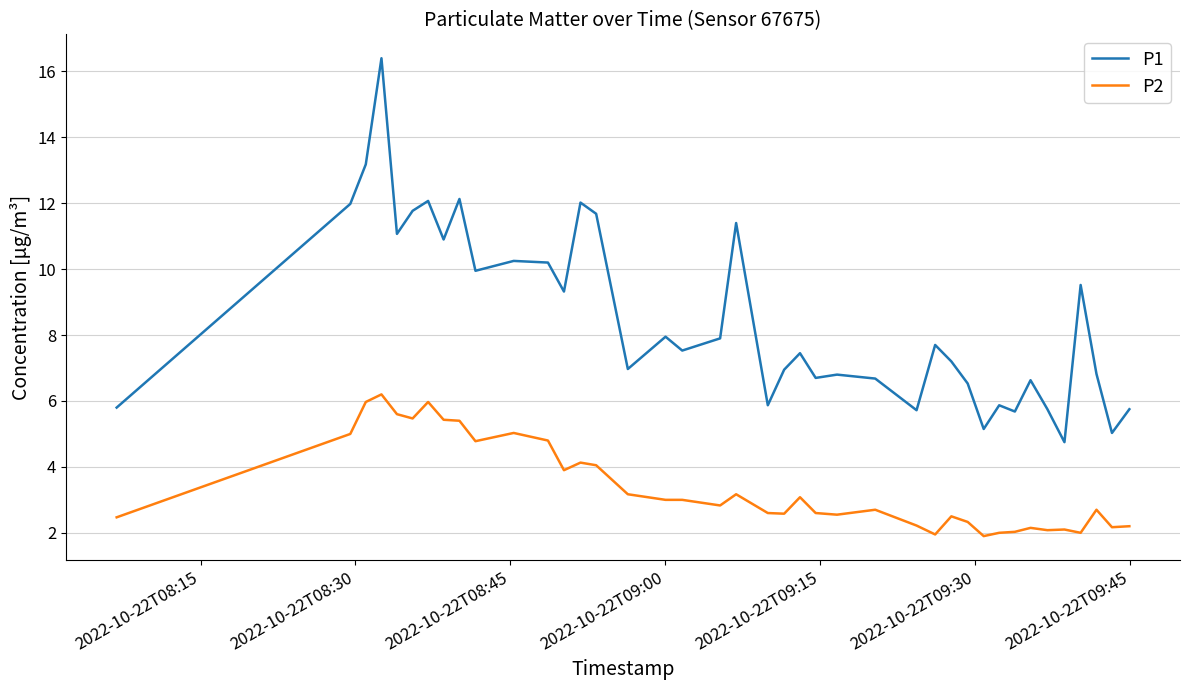

What is the minimum value shown in the chart?

1.9